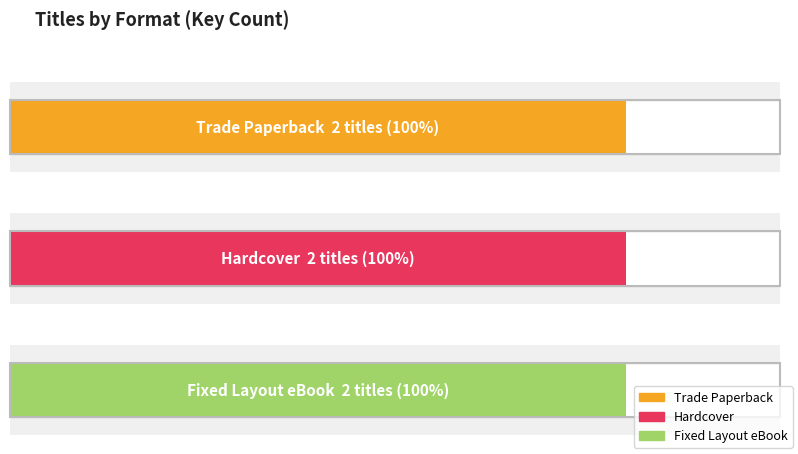

Are the bars horizontal?

Yes